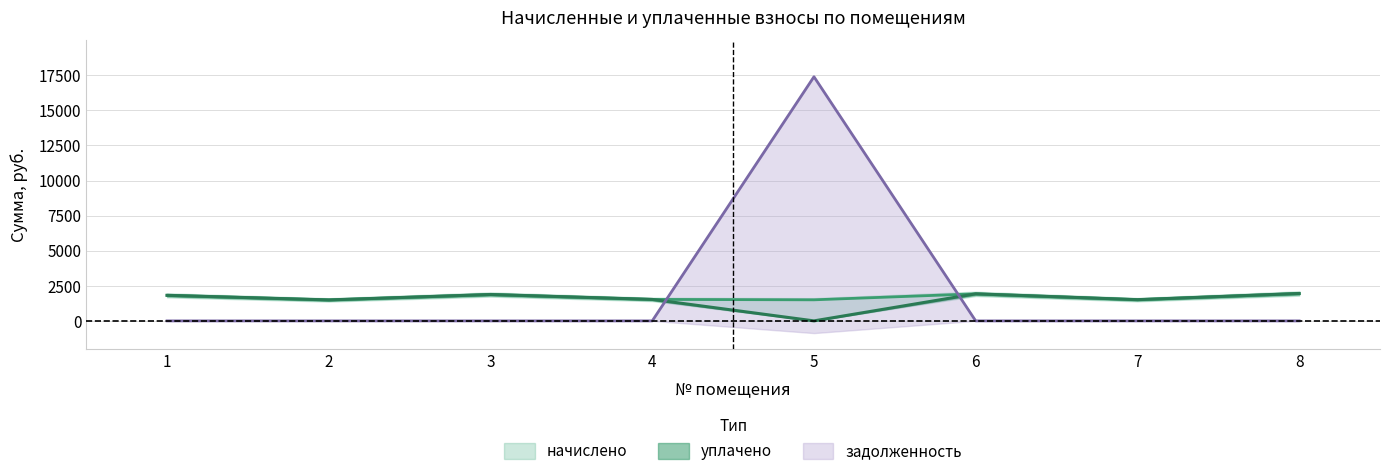

What is the sum of the уплачено values at 7 and 1?

3332.5